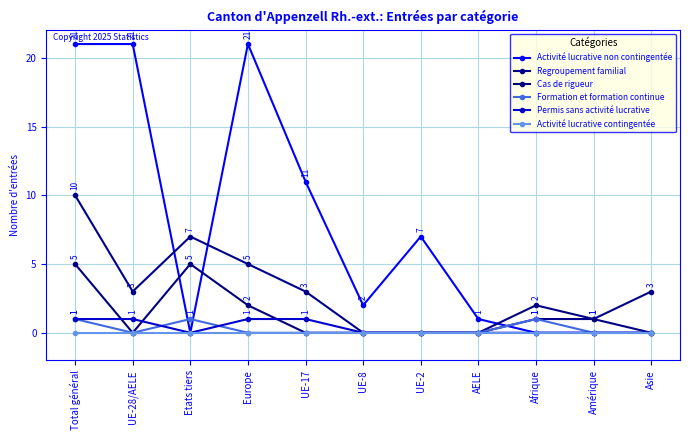

What is the difference between the maximum and minimum values in the Regroupement familial series?

10